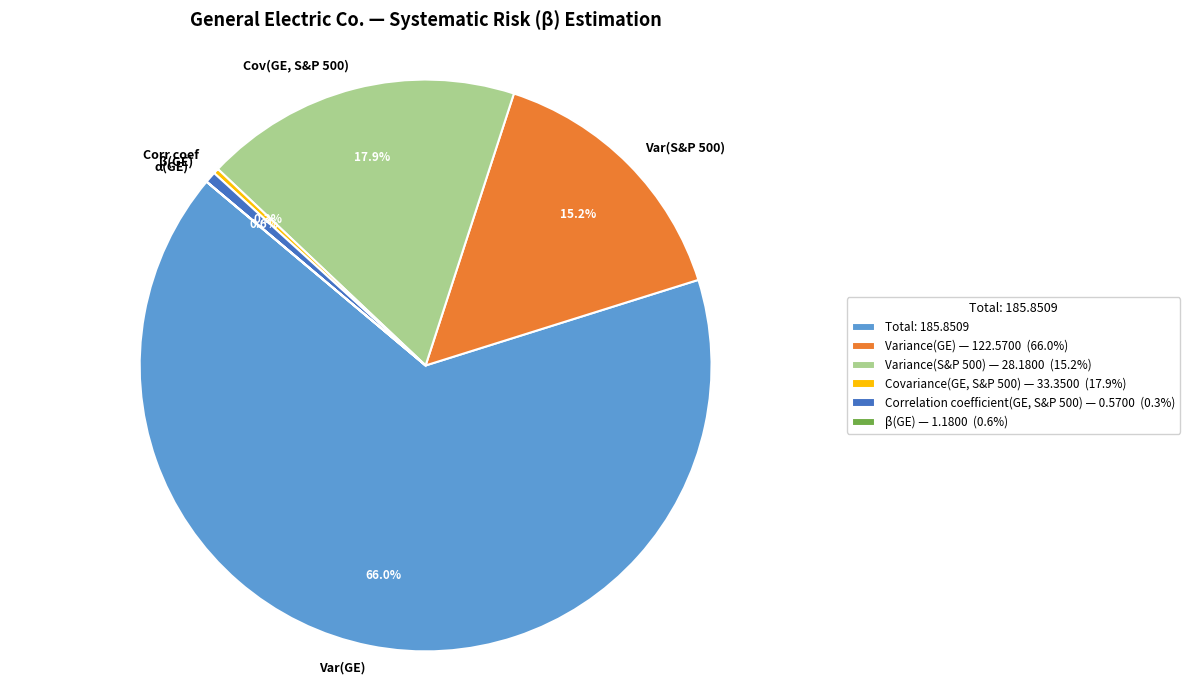

Is there a majority slice in this chart?

Yes